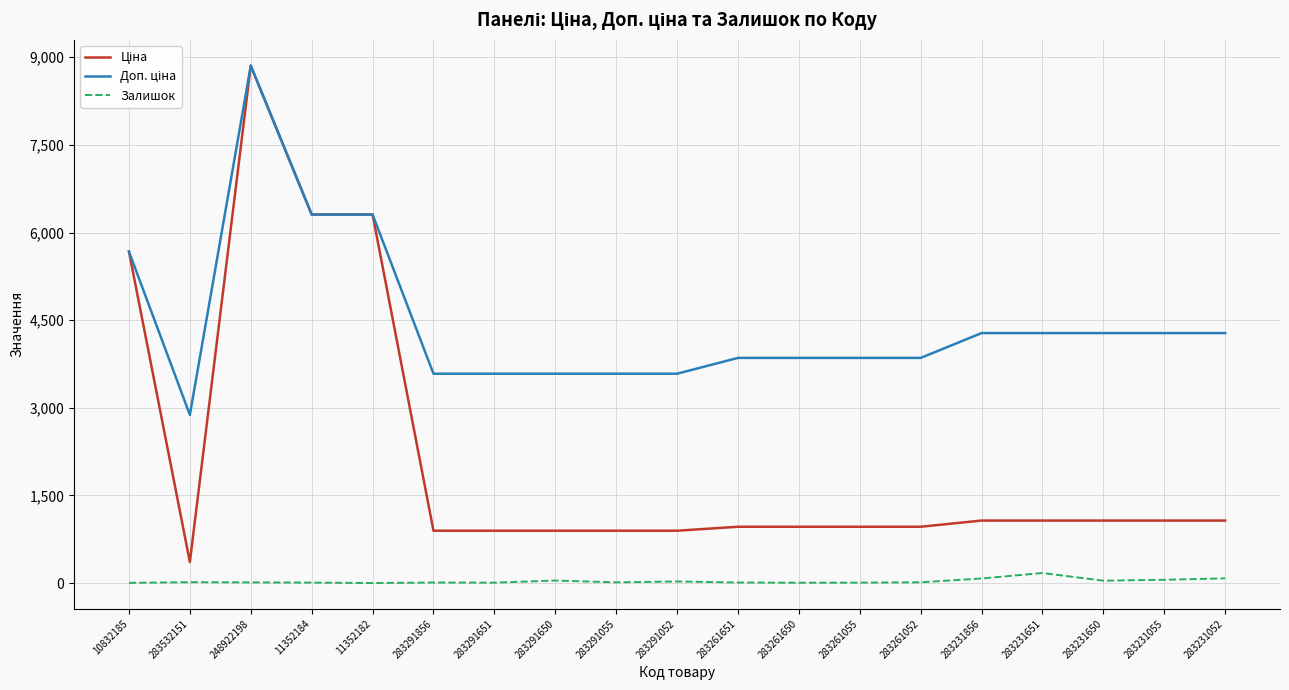

At which category is the sum across all series the highest?

248922198